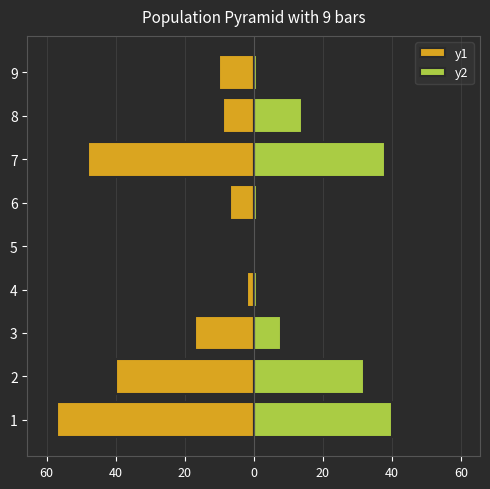

True or false: y1 has a value of -96 at 1.

False